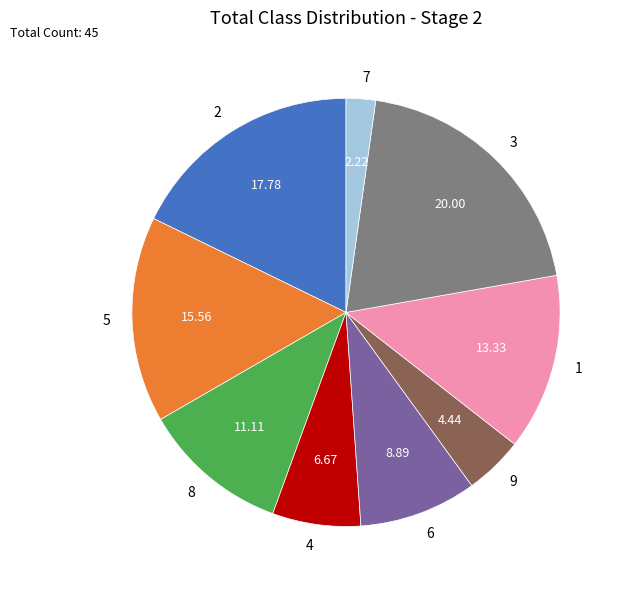

Do 8 and 2 together represent more than half of the pie?

No